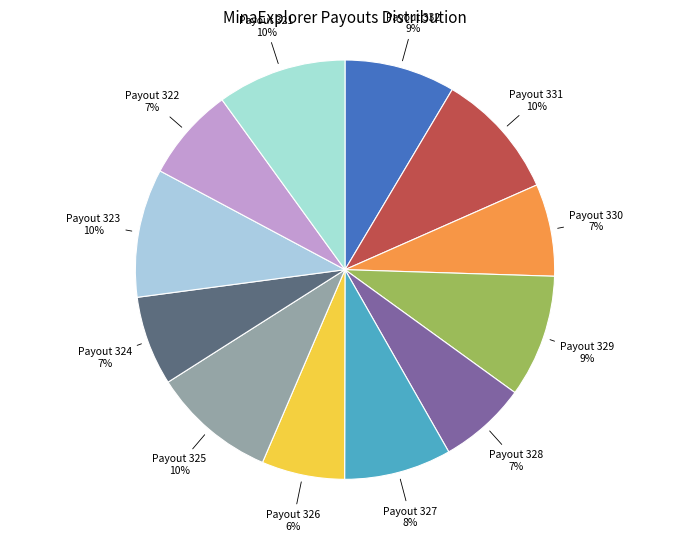

Count the number of slices in the pie.

12